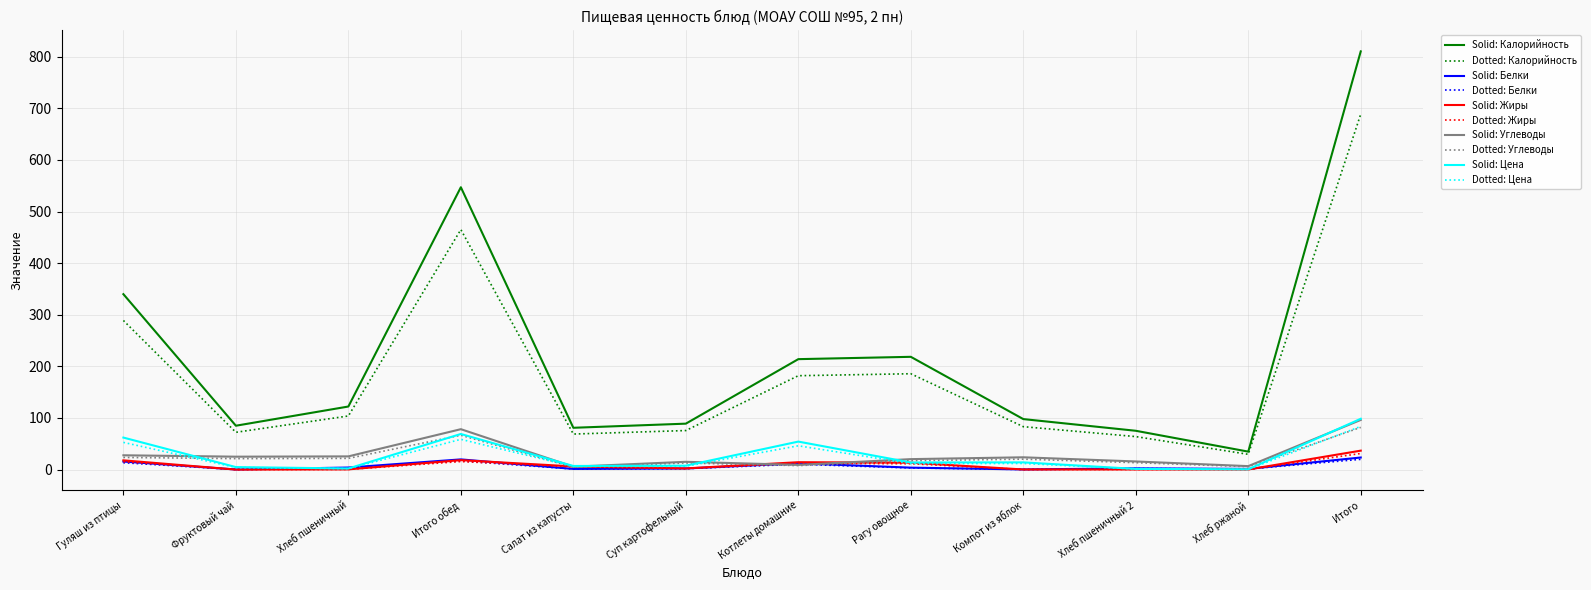

What position from the right is Рагу овощное?

5